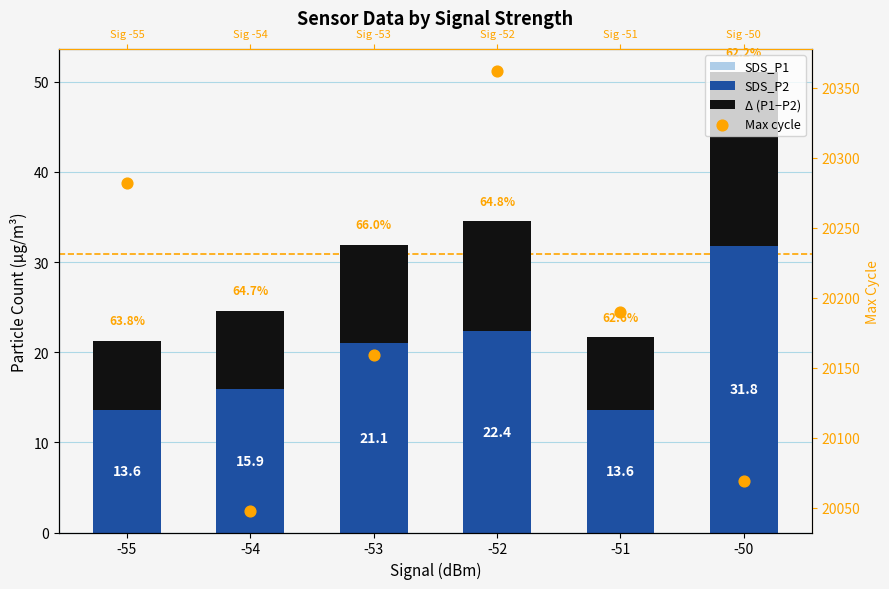

Is the value of Max cycle at -50 greater than the value of SDS_P2 at -50?

Yes